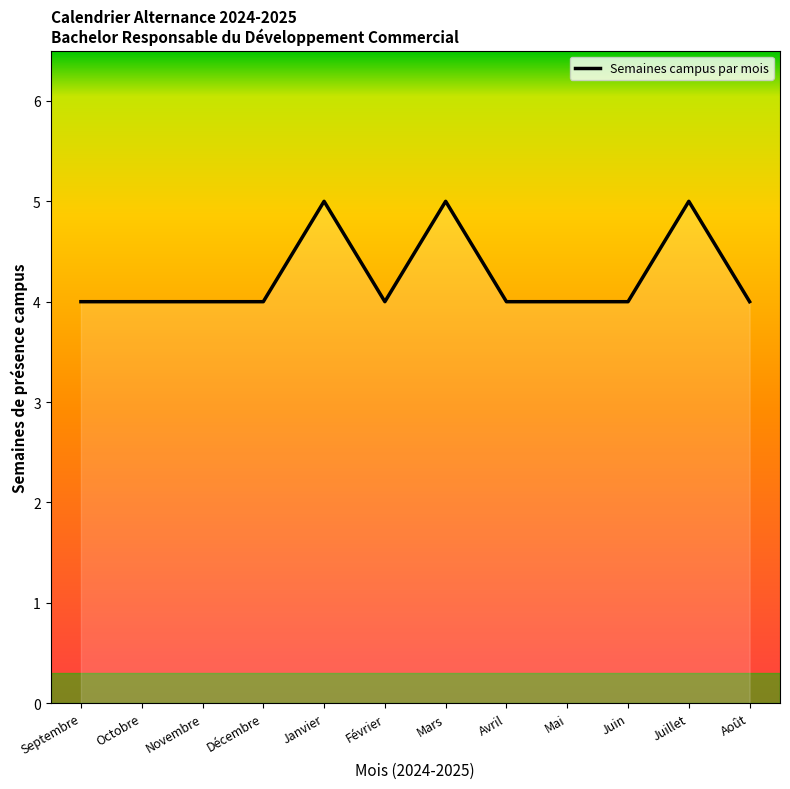

Does the chart display data point markers on the line(s)?

No